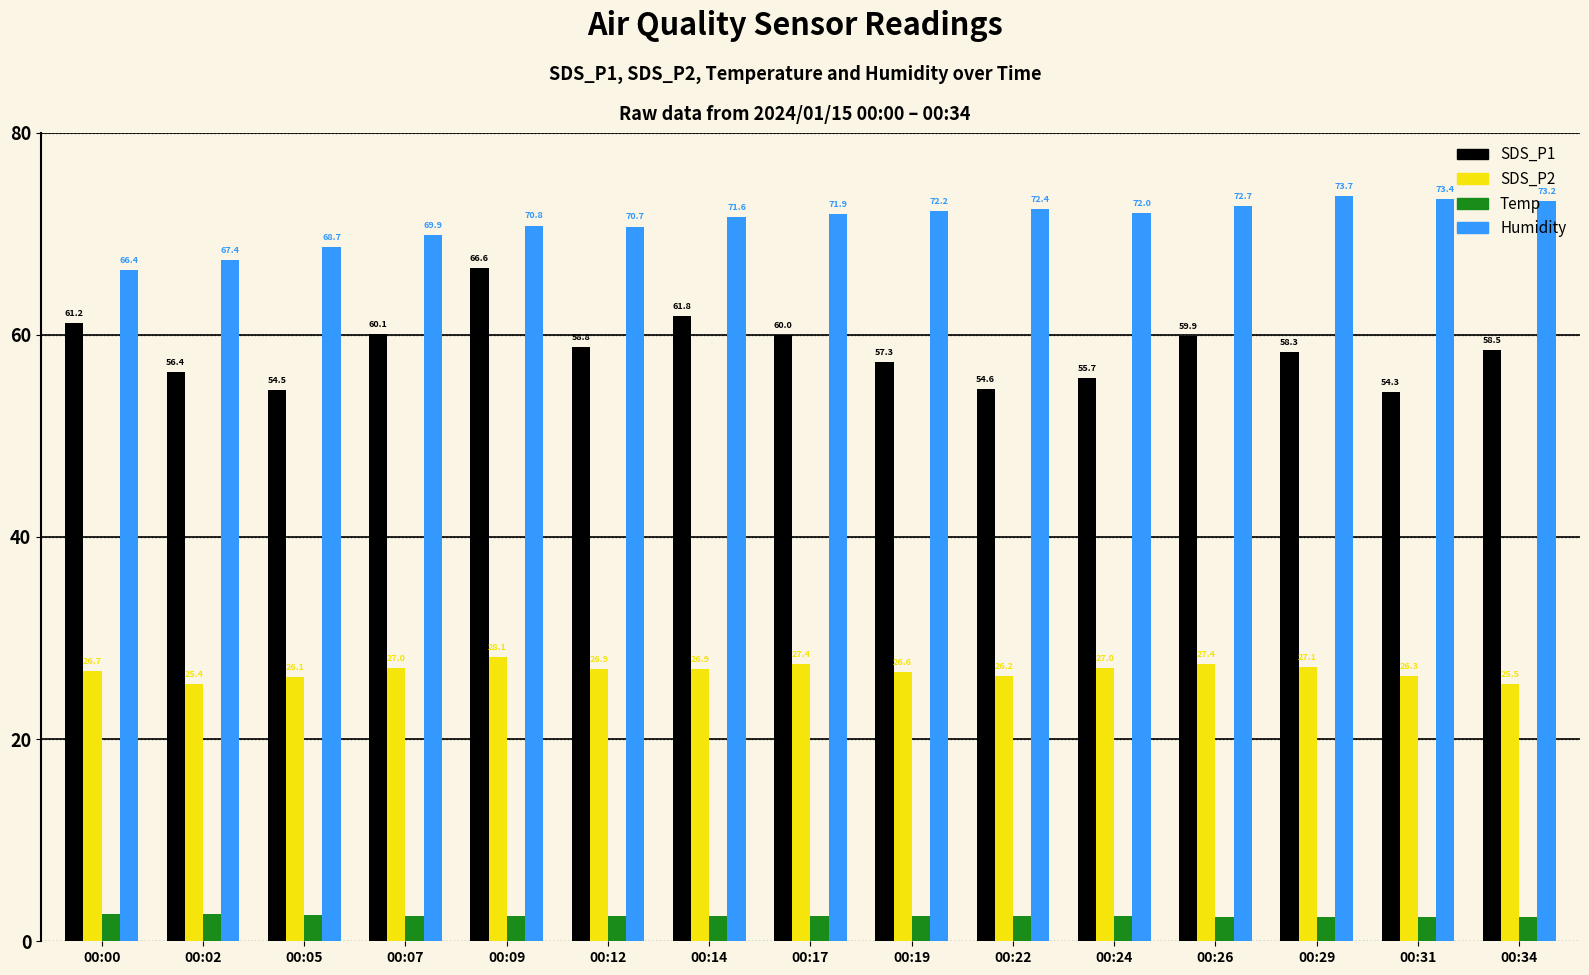

Which series changed the most between 00:22 and 00:26?

SDS_P1